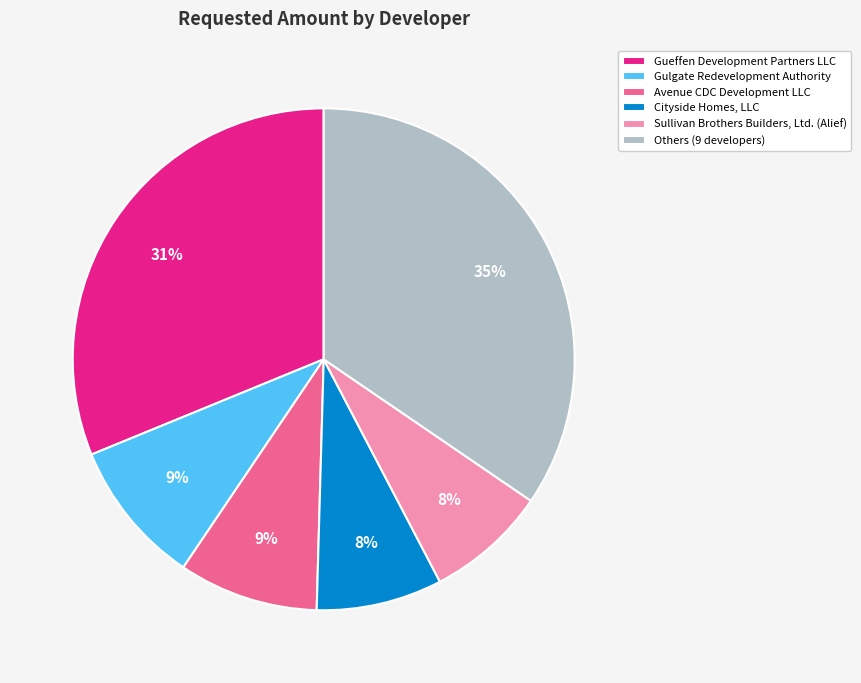

To the nearest percent, what is the difference between the largest and smallest slice percentages?

27%